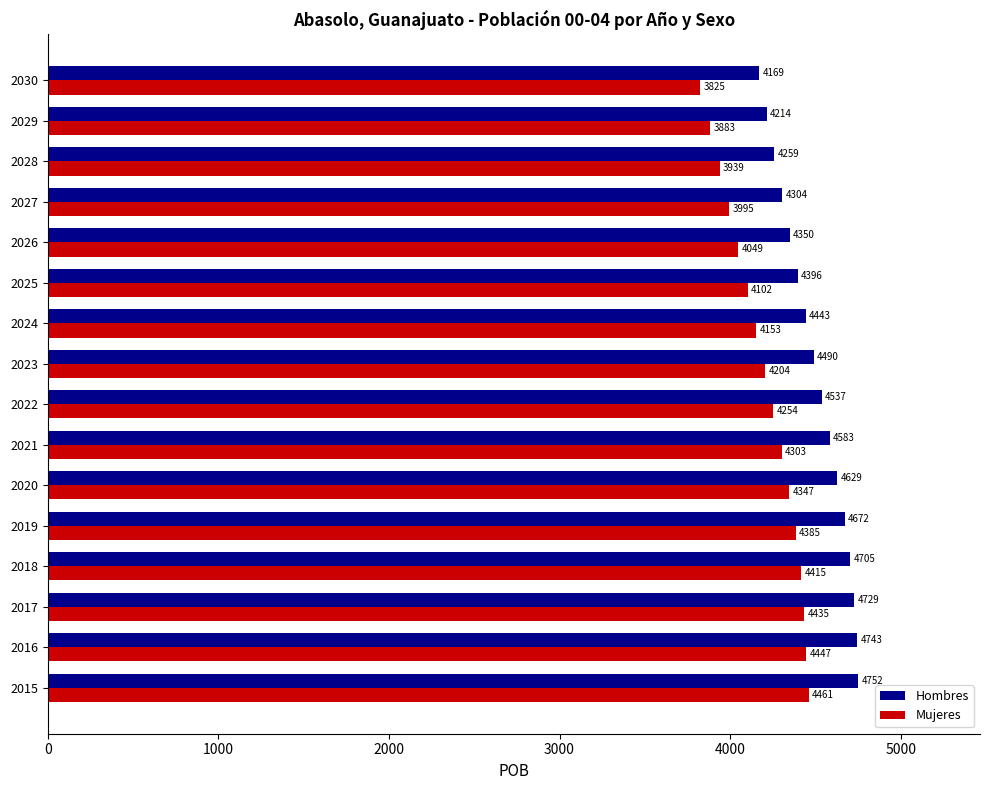

What are all the series names shown in the legend?

Hombres, Mujeres